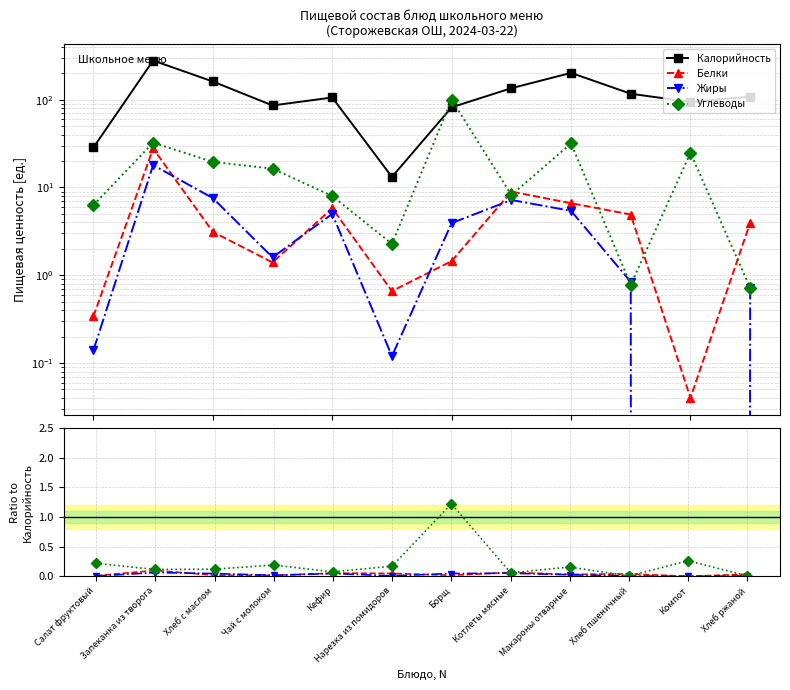

List the series in order of their peak value, highest first.

Калорийность, Углеводы, Белки, Жиры